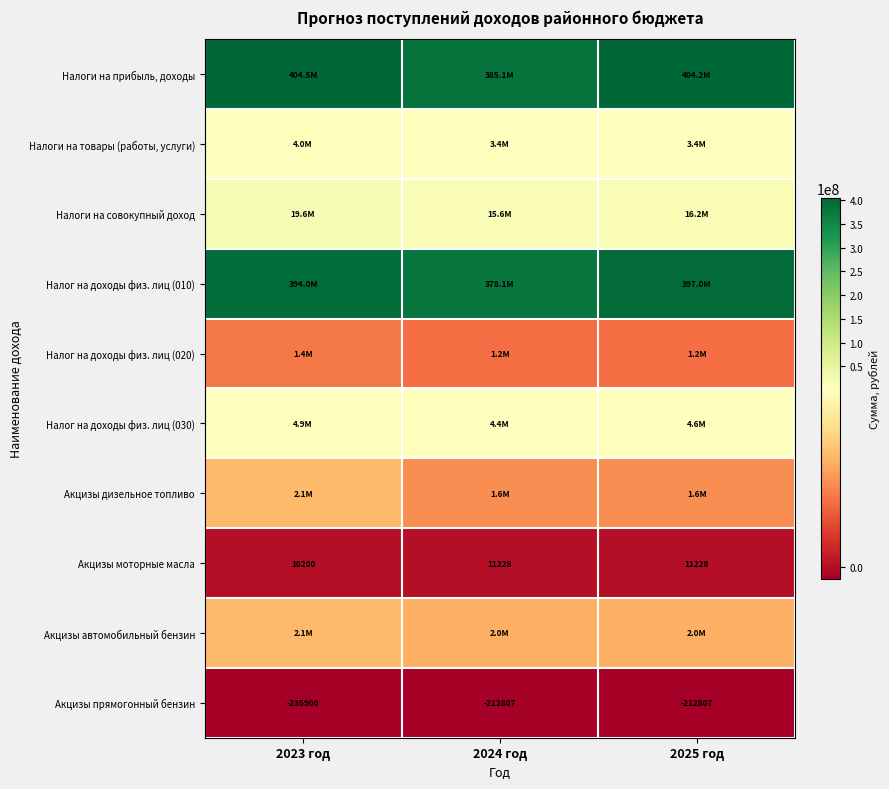

Is the value of Акцизы моторные масла at 2024 год greater than the value of Акцизы прямогонный бензин at 2025 год?

Yes